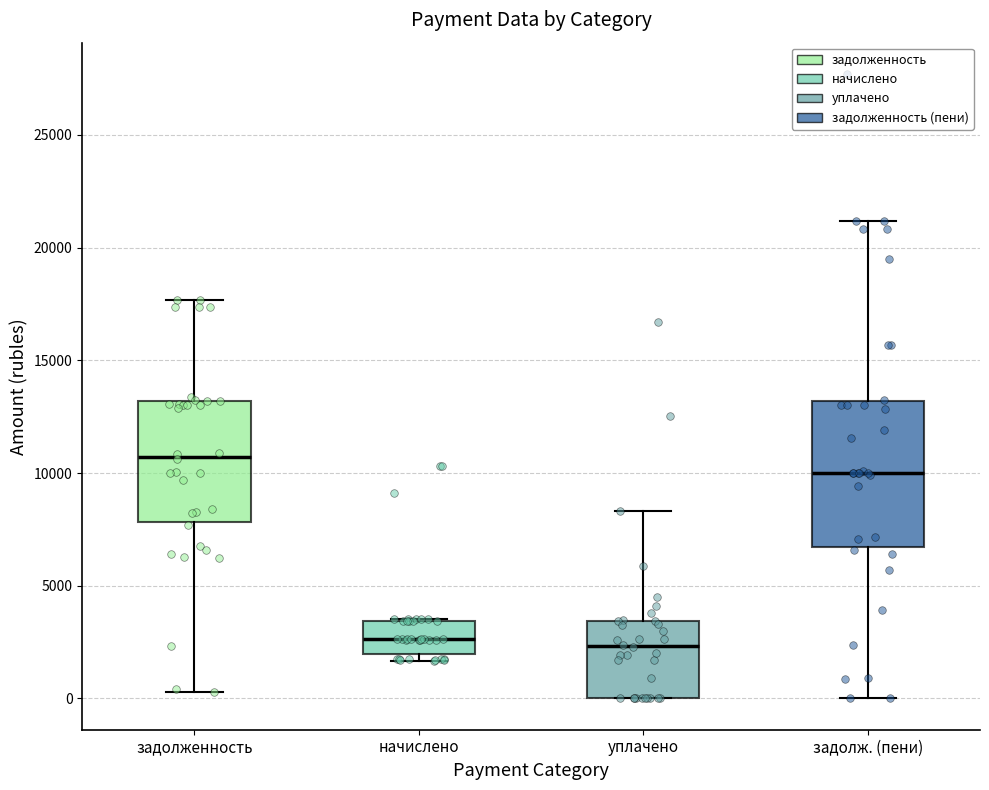

Comparing the boxes themselves (not the whiskers), which one is the tallest?

задолж. (пени)